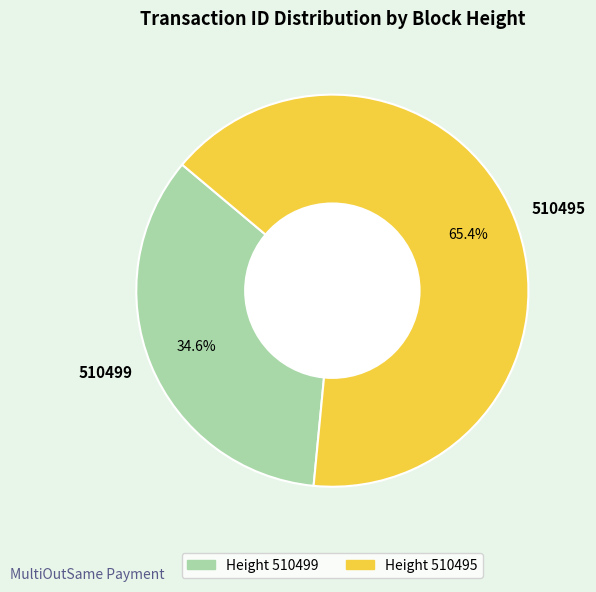

What is the largest slice in the pie chart?

510495